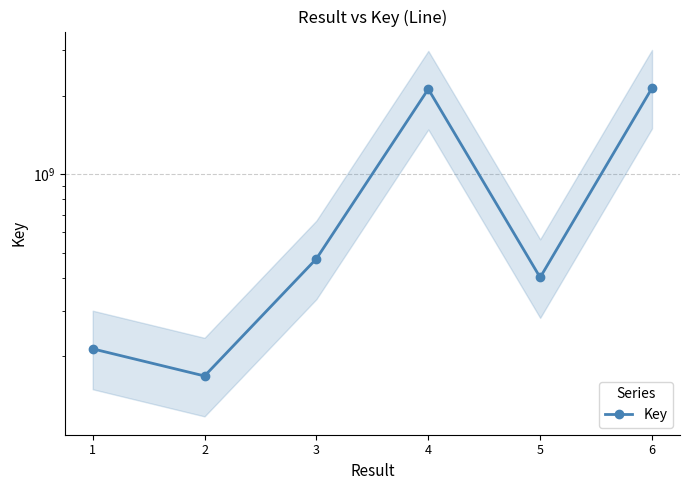

What is the difference between the maximum and minimum values?

1969282332